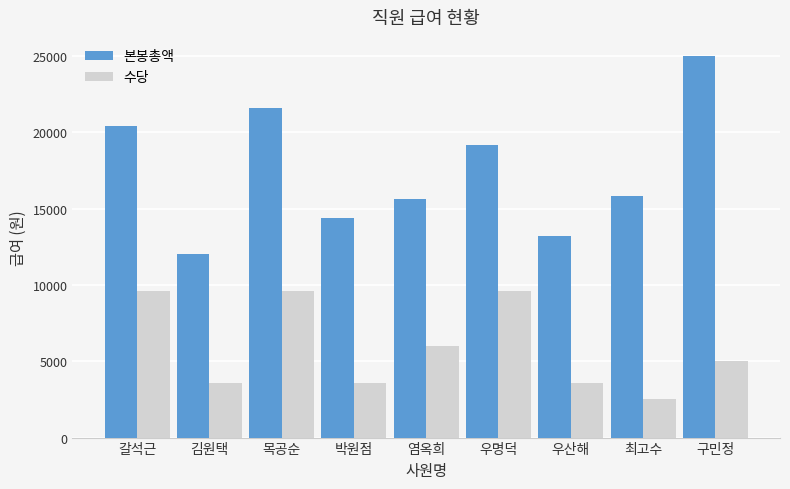

Reading left to right, extract all data points from this chart.

본봉총액: 20400	12000	21600	14400	15600	19200	13200	15800	25000
수당: 9600	3600	9600	3600	6000	9600	3600	2500	5000